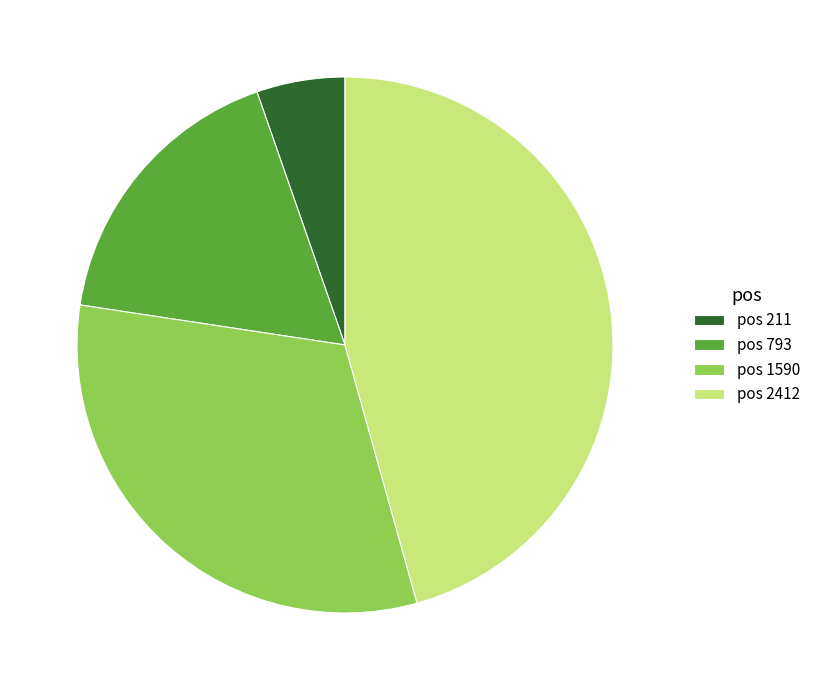

Combined, do pos 2412 and pos 211 account for over 50%?

Yes